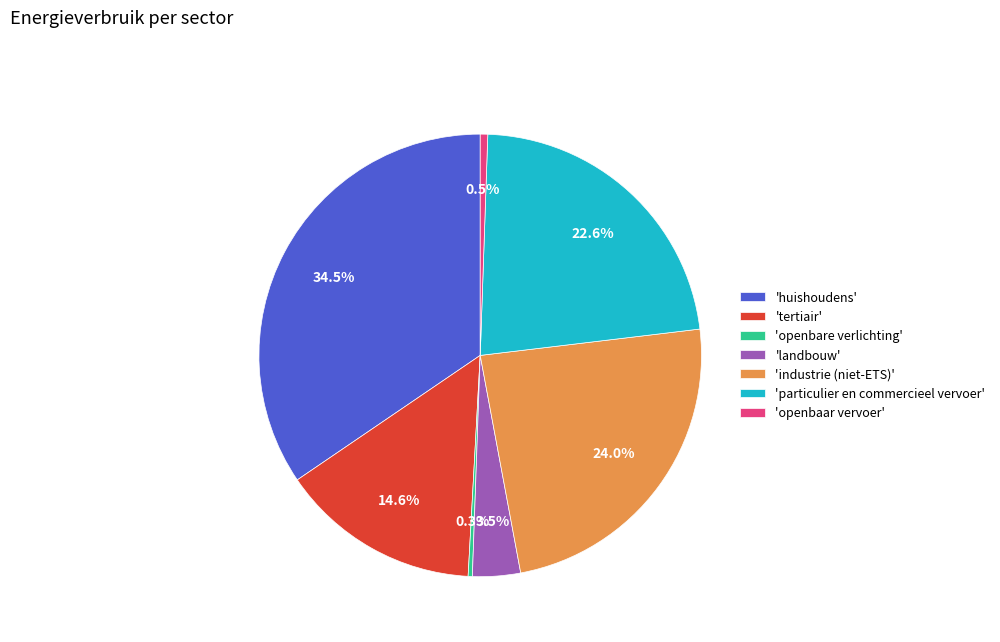

Which has a higher value, 'landbouw' or 'industrie (niet-ETS)'?

'industrie (niet-ETS)'